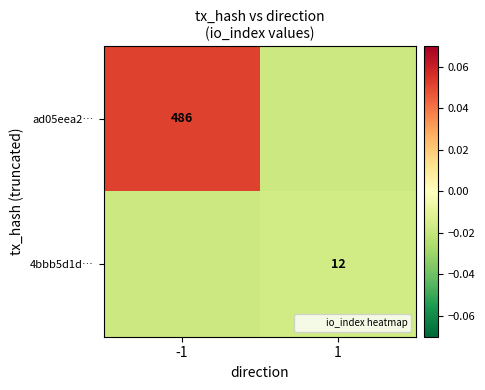

How many values in the ad05eea2… series exceed 0?

1